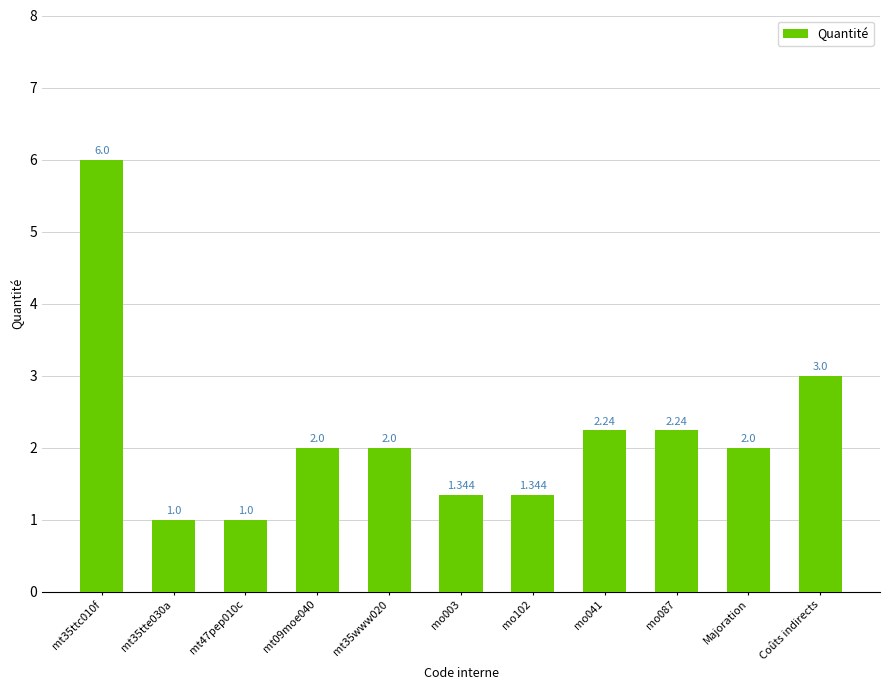

Where is the data nearest to the value 3?

Coûts indirects